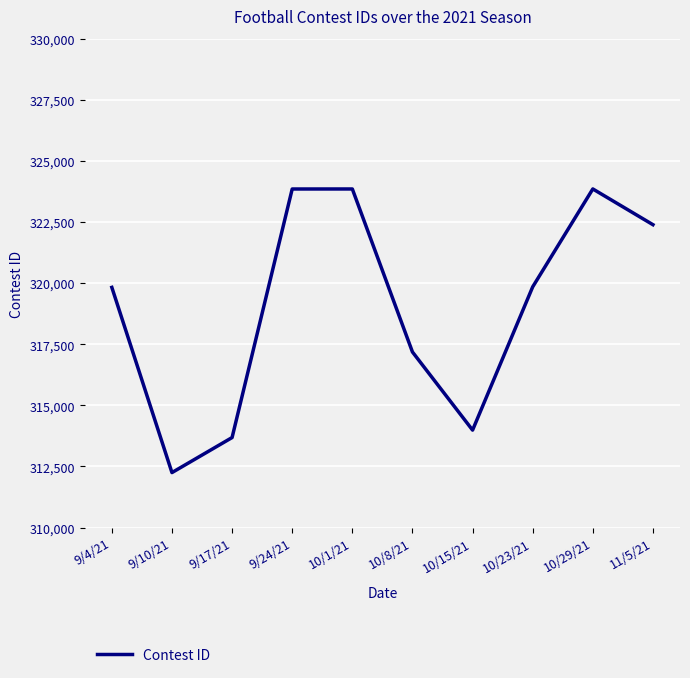

How many lines are shown in the chart?

1